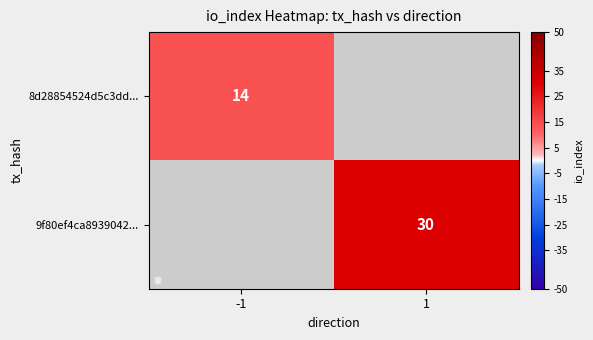

Is it true that 8d28854524d5c3dd... equals 20 at -1?

False